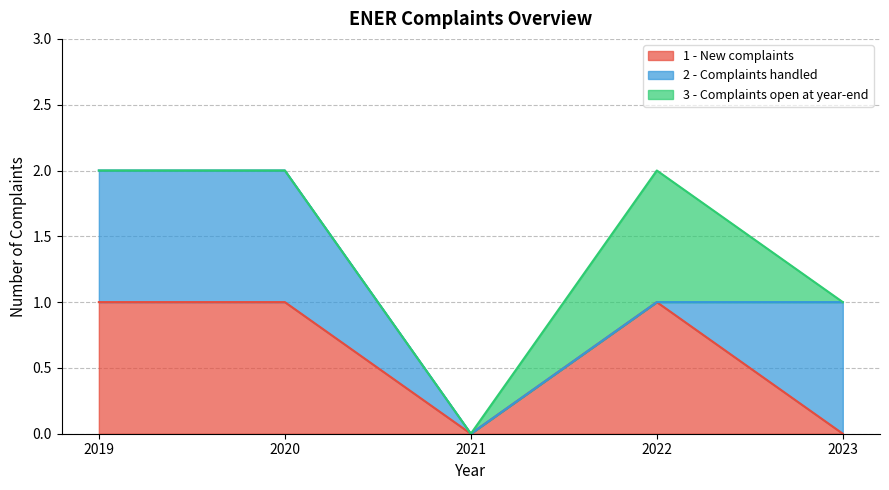

How many positive values does the 2 - Complaints handled series have?

3